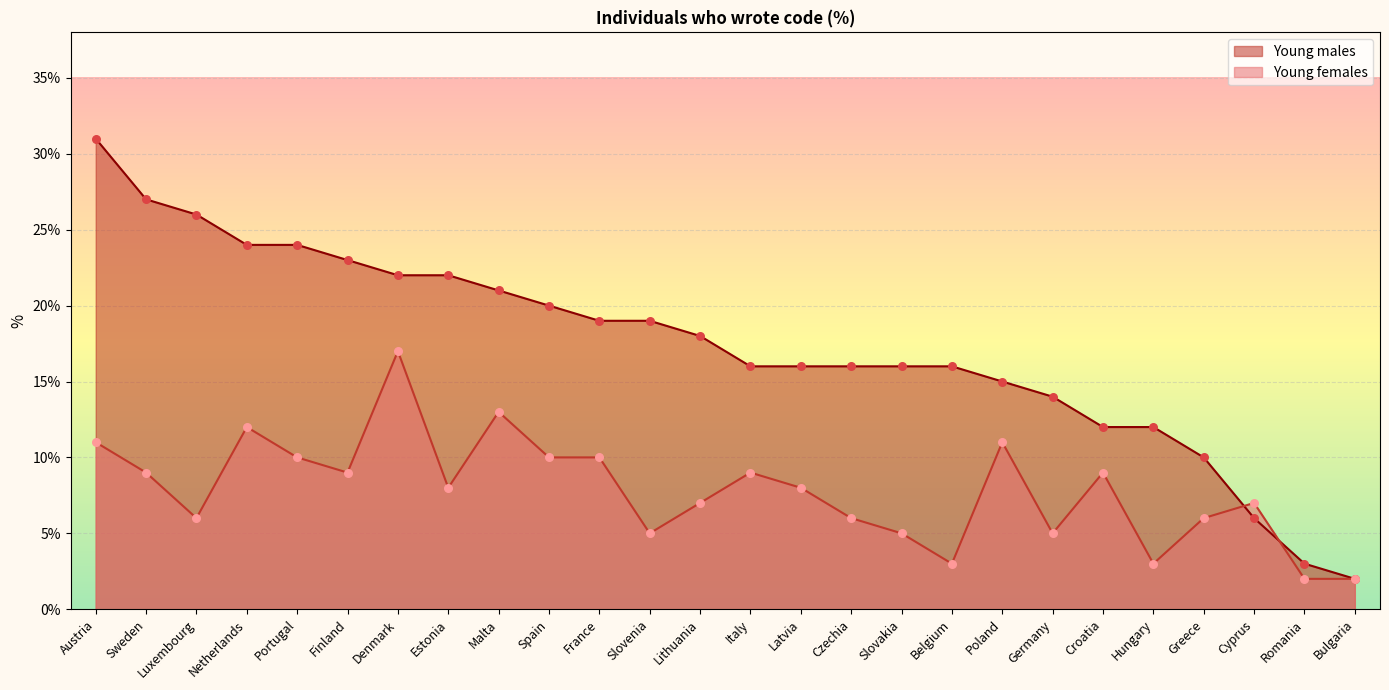

Which series reaches the maximum Y coordinate?

Young males